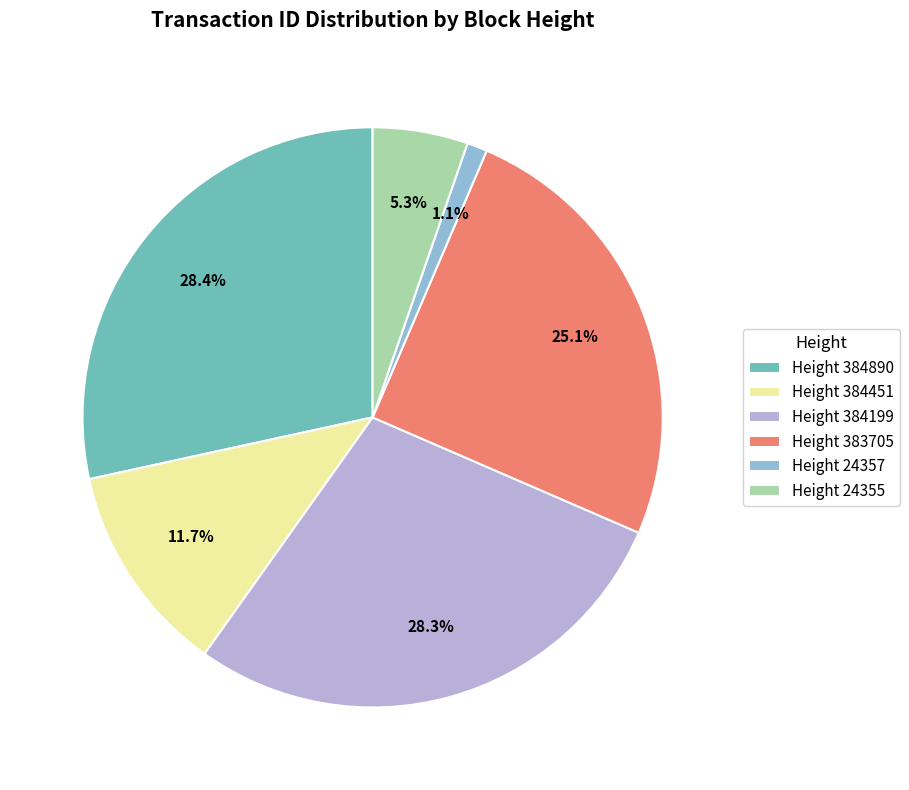

Is Height 384199 the majority of the pie?

No